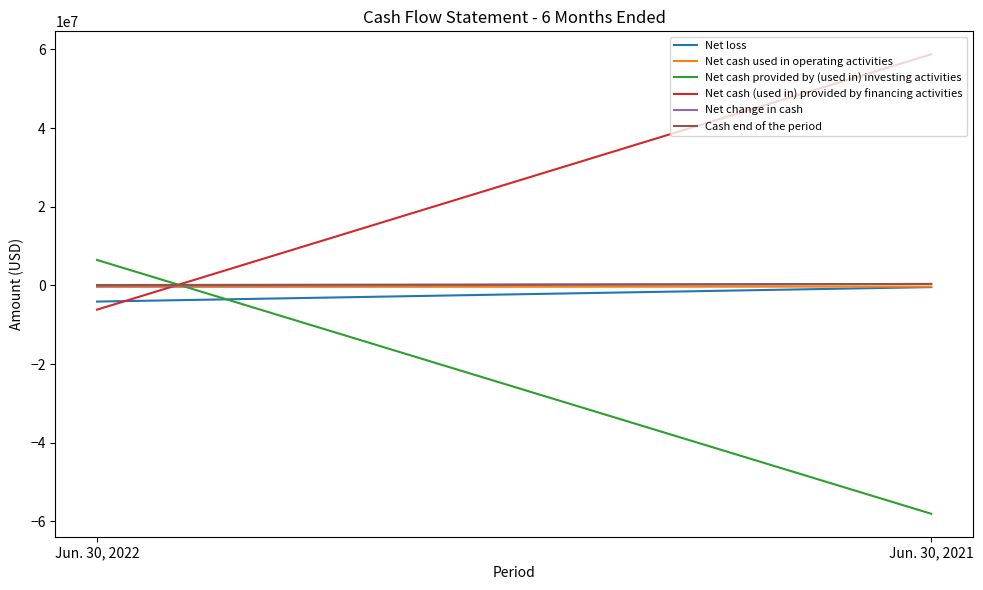

Reading right to left, transcribe all the data shown in this chart.

Net loss: -451576	-4130481
Net cash used in operating activities: -316803	-415439
Net cash provided by (used in) investing activities: -58075000	6454409
Net cash (used in) provided by financing activities: 58742957	-6179409
Net change in cash: 351154	-140439
Cash end of the period: 352132	76970